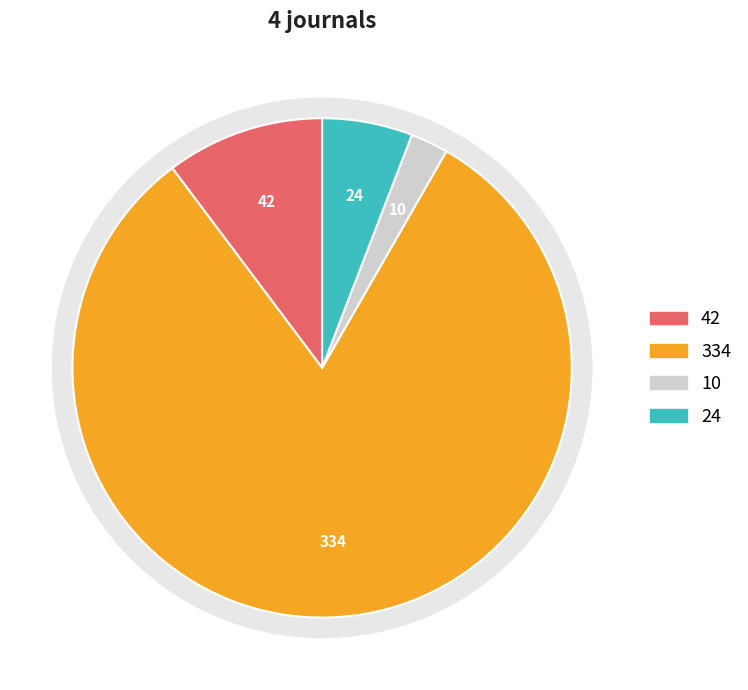

Which slice is the smallest?

Journal 3 (Rank 3)